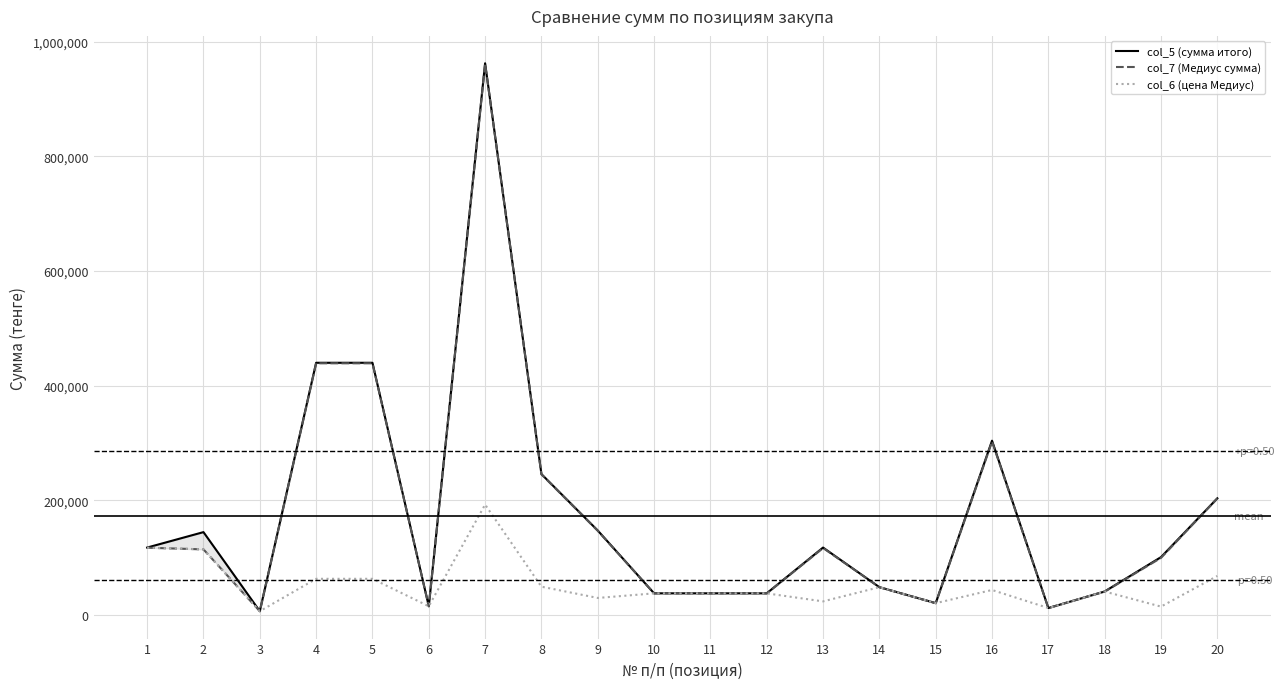

True or false: col_7 (Медиус сумма) has a value of 40500 at 18.

True